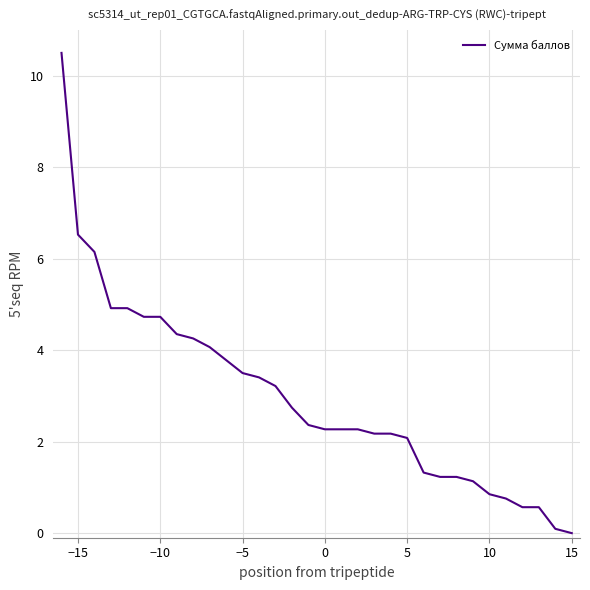

What is the difference between the maximum and minimum values?

10.5